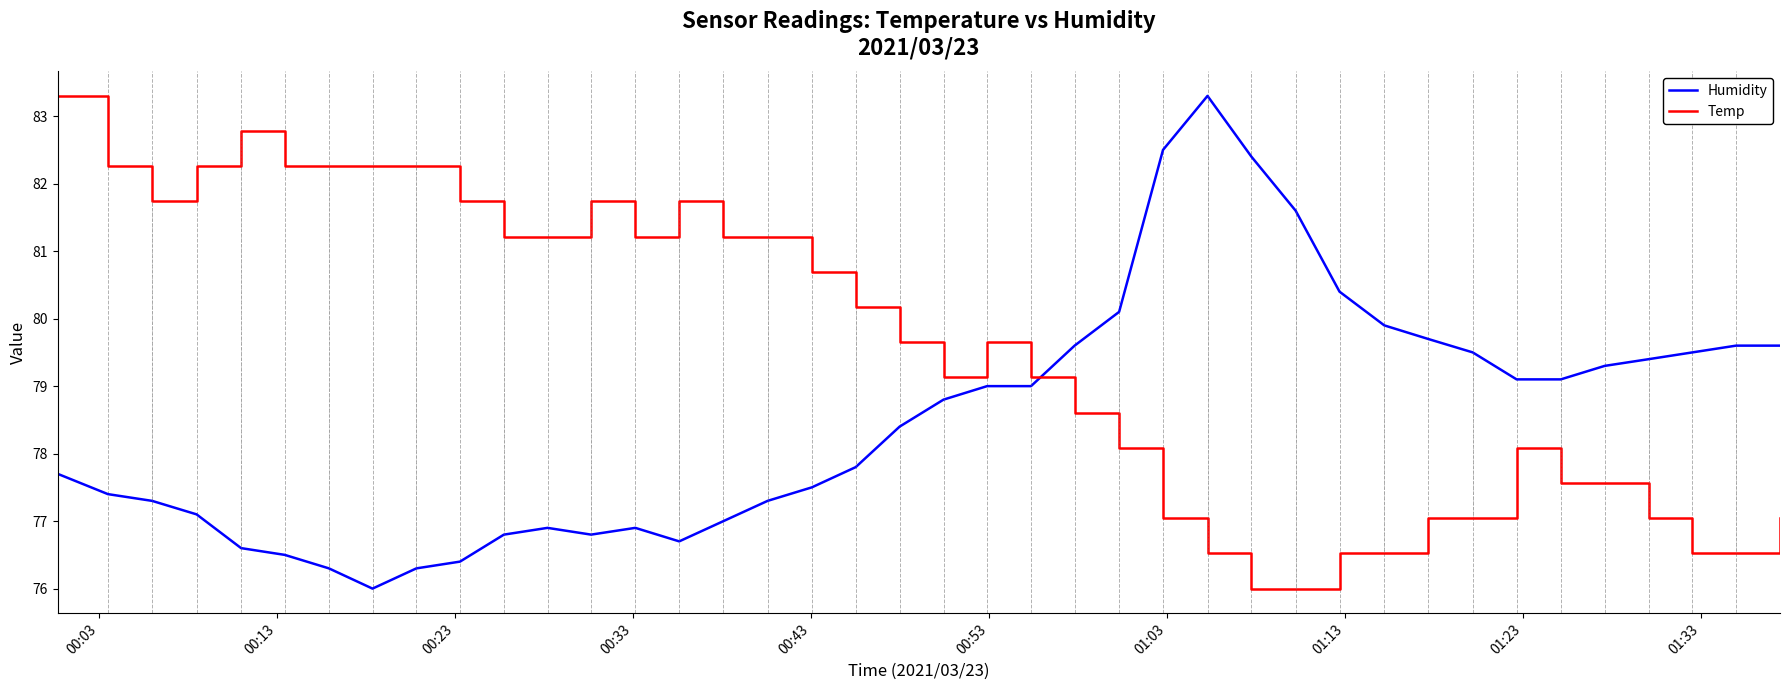

Rank the series by their average value, from lowest to highest.

Humidity, Temp